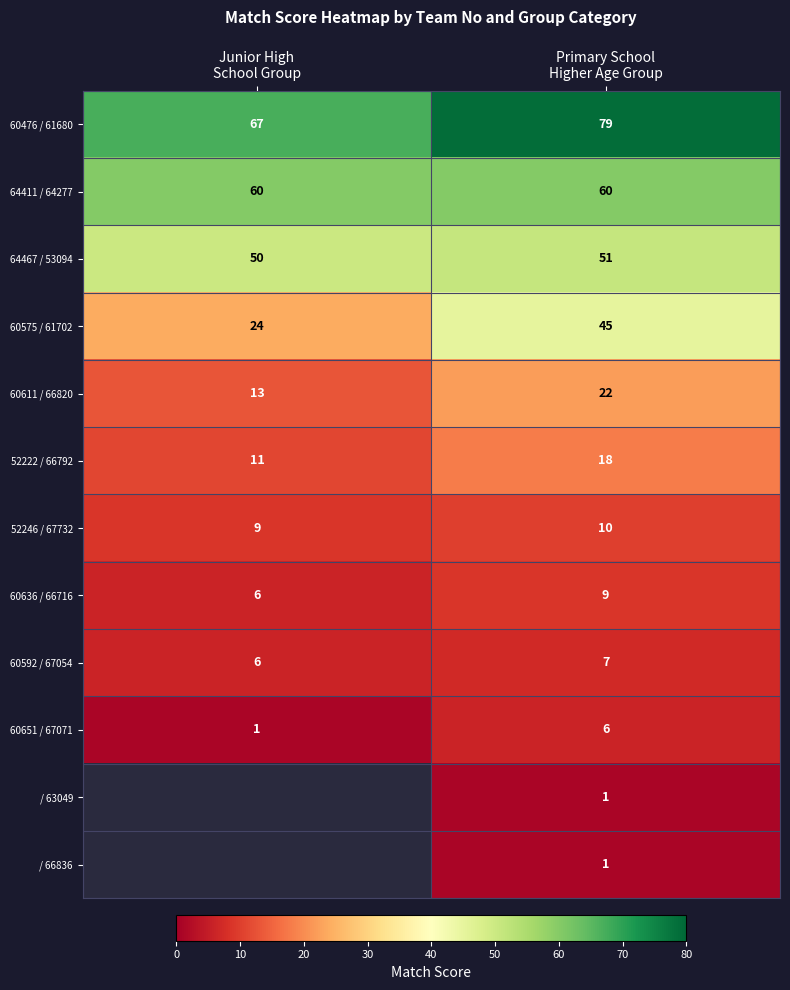

What is the average value of the 60651 / 67071 series?

4